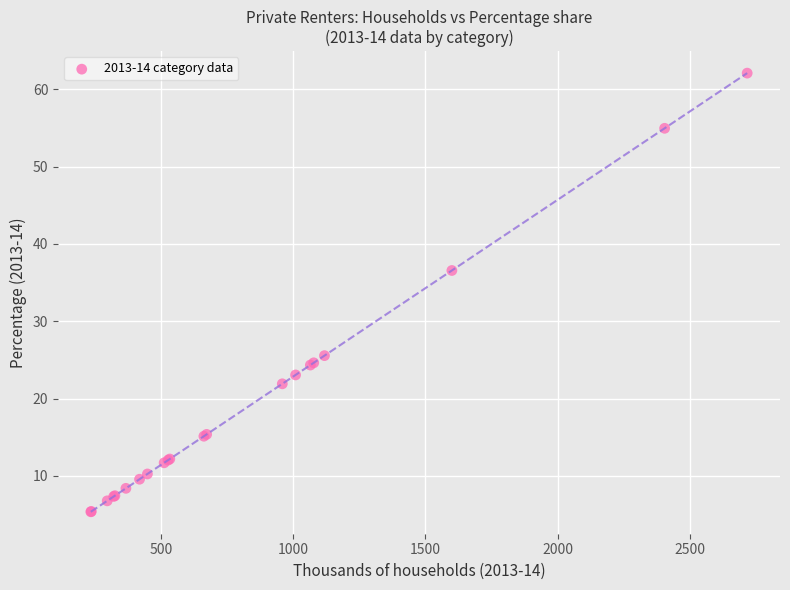

What Y value in the scatter plot is closest to 33?

36.6